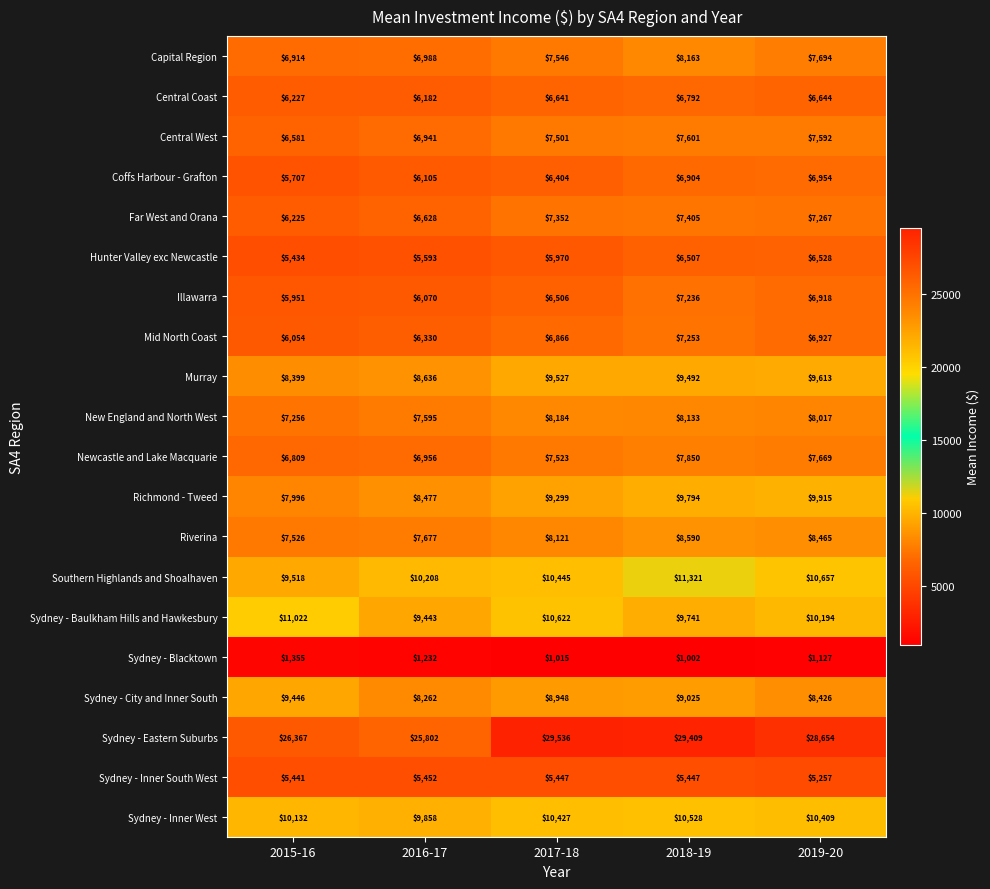

The Sydney - Inner South West series shows 5447 at 2018-19. True or false?

True